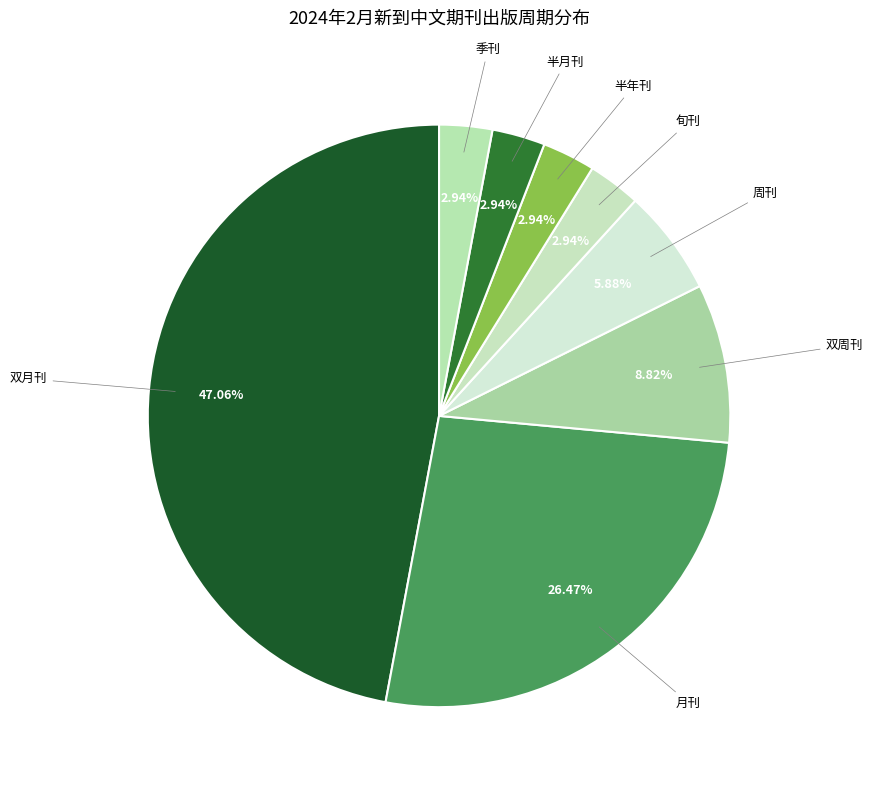

What is the largest slice in the pie chart?

双月